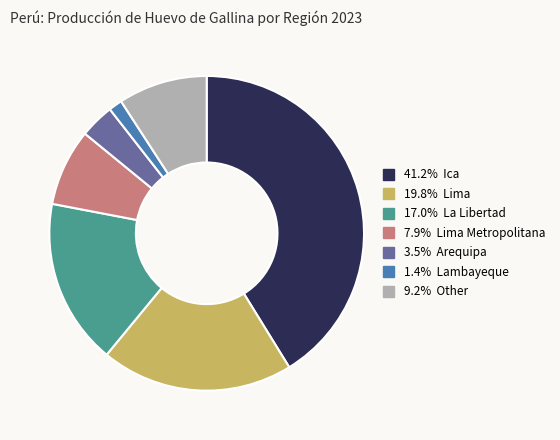

Does any single category account for the majority?

No